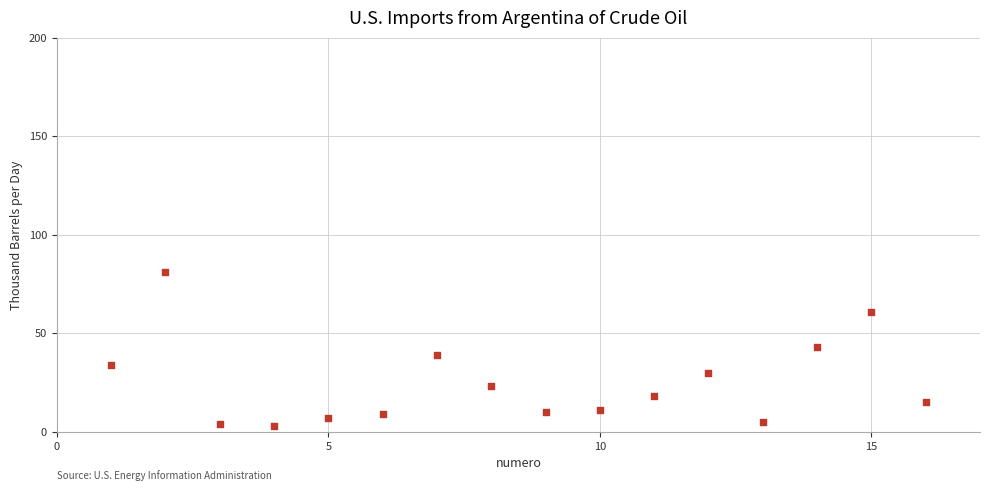

What is the range of Y values (max minus min)?

78